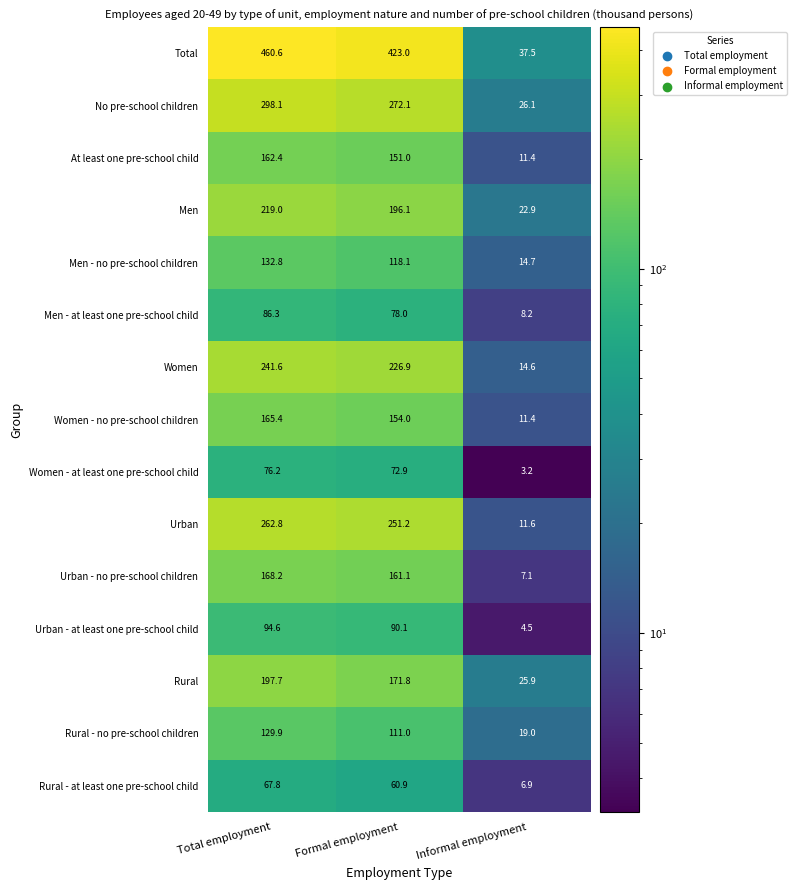

What value does the Urban - no pre-school children series have at Total employment?

168.2